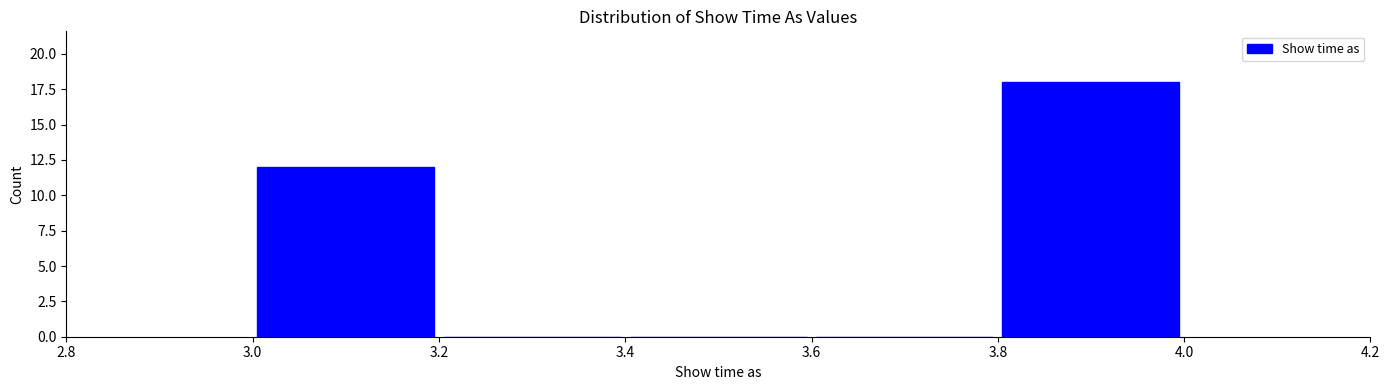

Reading left to right, transcribe this chart: for each bar, give the range it covers on the x-axis and its height. The values are not printed on the chart, so give them approximately, as read against the axis.

3.0 to 3.2: 12
3.2 to 3.4: 0
3.4 to 3.6: 0
3.6 to 3.8: 0
3.8 to 4.0: 18